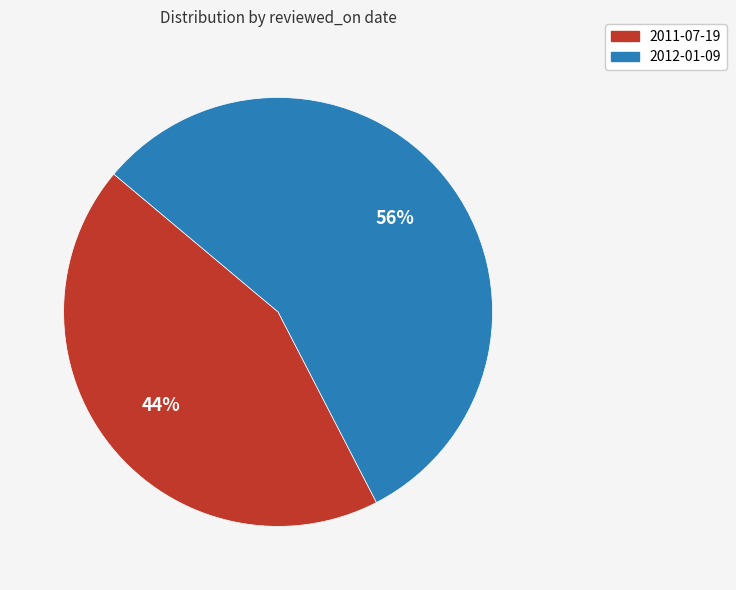

Is 2012-01-09 the majority of the pie?

Yes